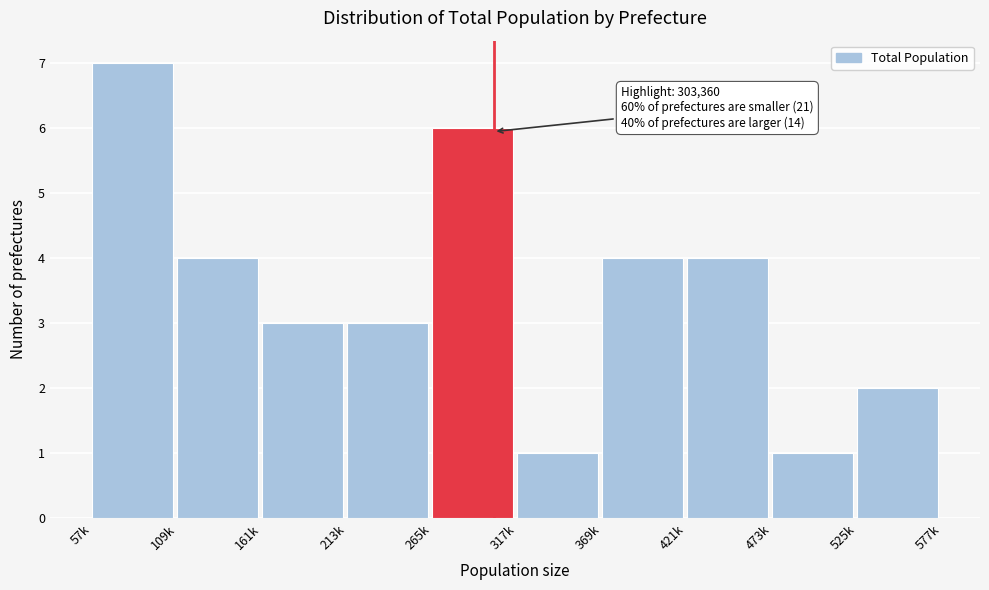

Reading left to right, transcribe all the data shown in this chart.

57k=7	109k=4	161k=3	213k=3	265k=6	317k=1	369k=4	421k=4	473k=1	525k=2